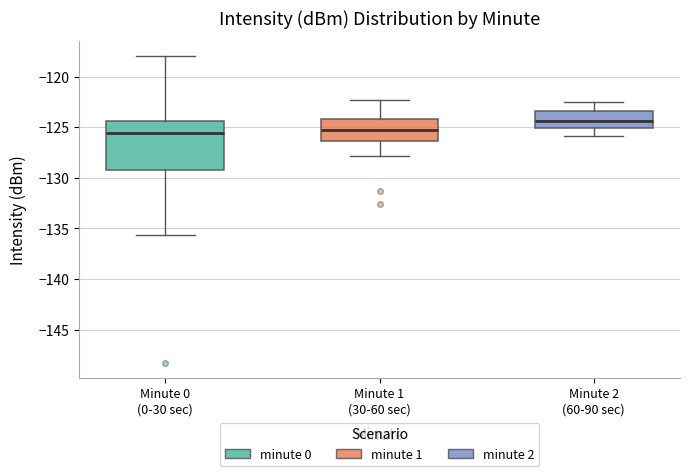

Reading left to right, read every box against the y-axis: the position of its median line, the range the box covers, and the ends of its whiskers. The values are not printed on the chart, so give them approximately, as read against the axis.

Minute 0 (0-30 sec): median -125.5, box -129.0 to -124.5, whiskers -135.5 to -118.0
Minute 1 (30-60 sec): median -125.5, box -126.5 to -124.0, whiskers -128.0 to -122.5
Minute 2 (60-90 sec): median -124.5, box -125.0 to -123.5, whiskers -126.0 to -122.5